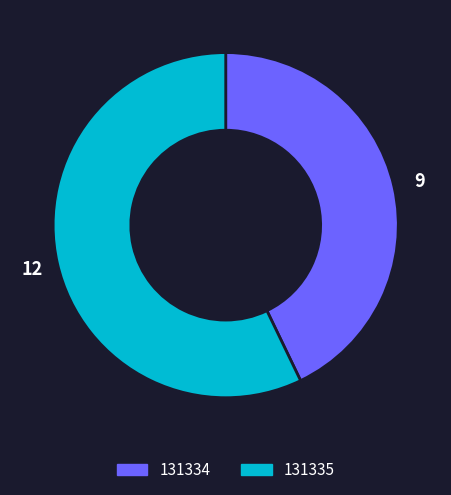

How many segments does this pie chart have?

2